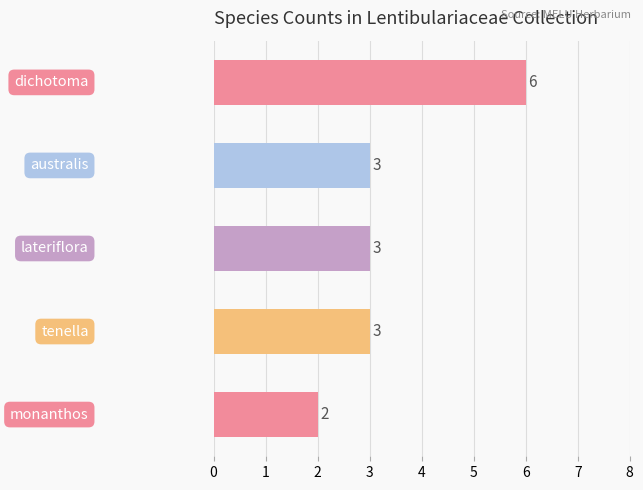

What is the difference between the maximum and minimum values?

4